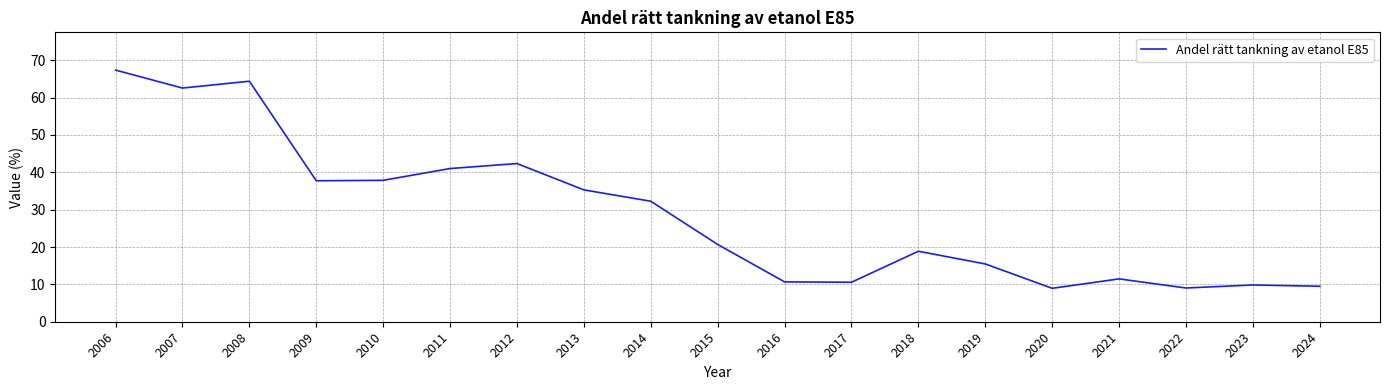

True or false: the data shows 10.2 at 2018.

False